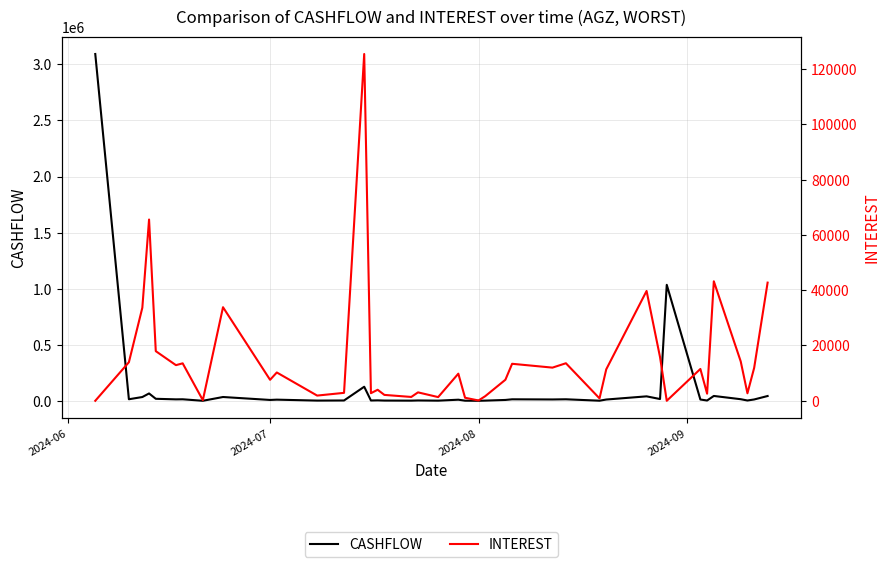

What is the maximum value for CASHFLOW?

3092865.3